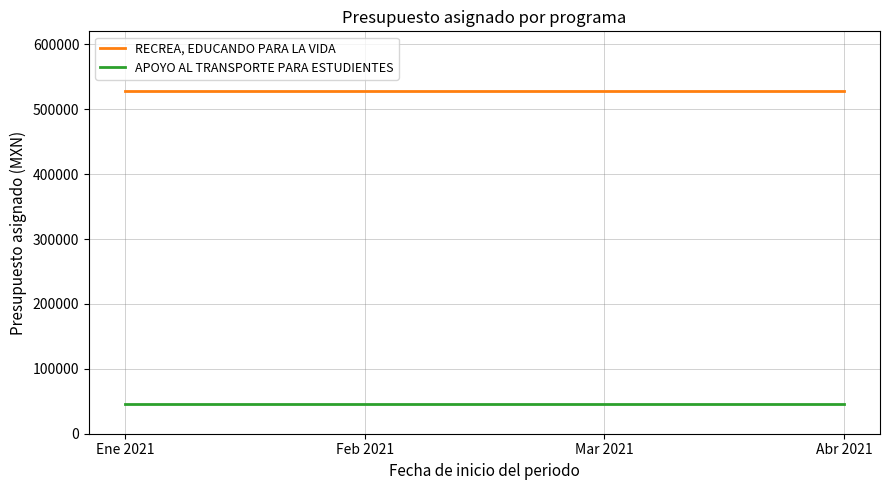

Rank the series by their maximum value, from highest to lowest.

RECREA, EDUCANDO PARA LA VIDA, APOYO AL TRANSPORTE PARA ESTUDIENTES